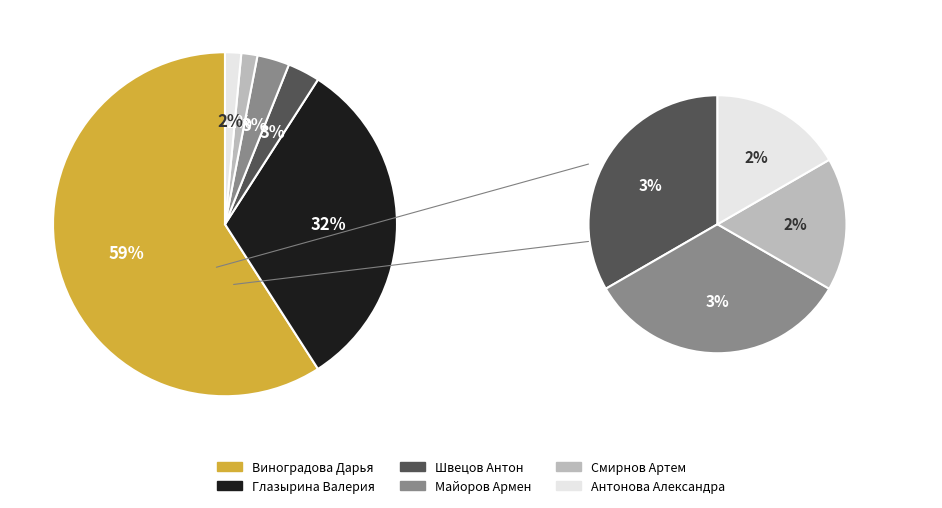

What is the largest slice in the pie chart?

Виноградова Дарья